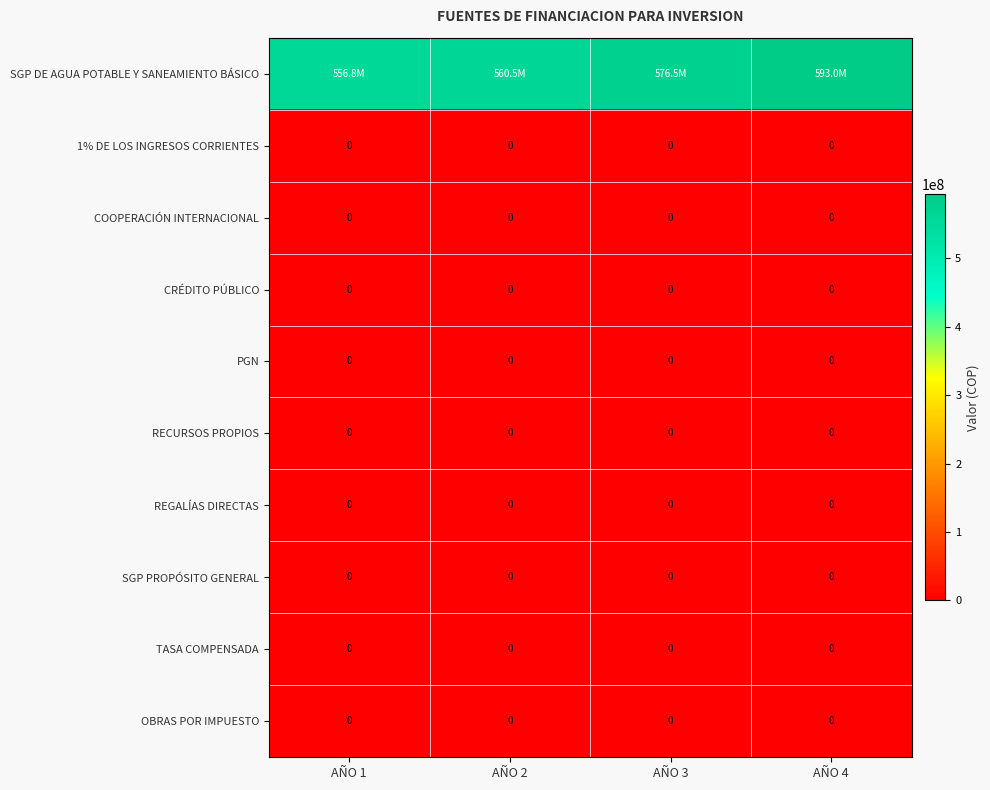

At how many categories does at least one series exceed 500652290?

4